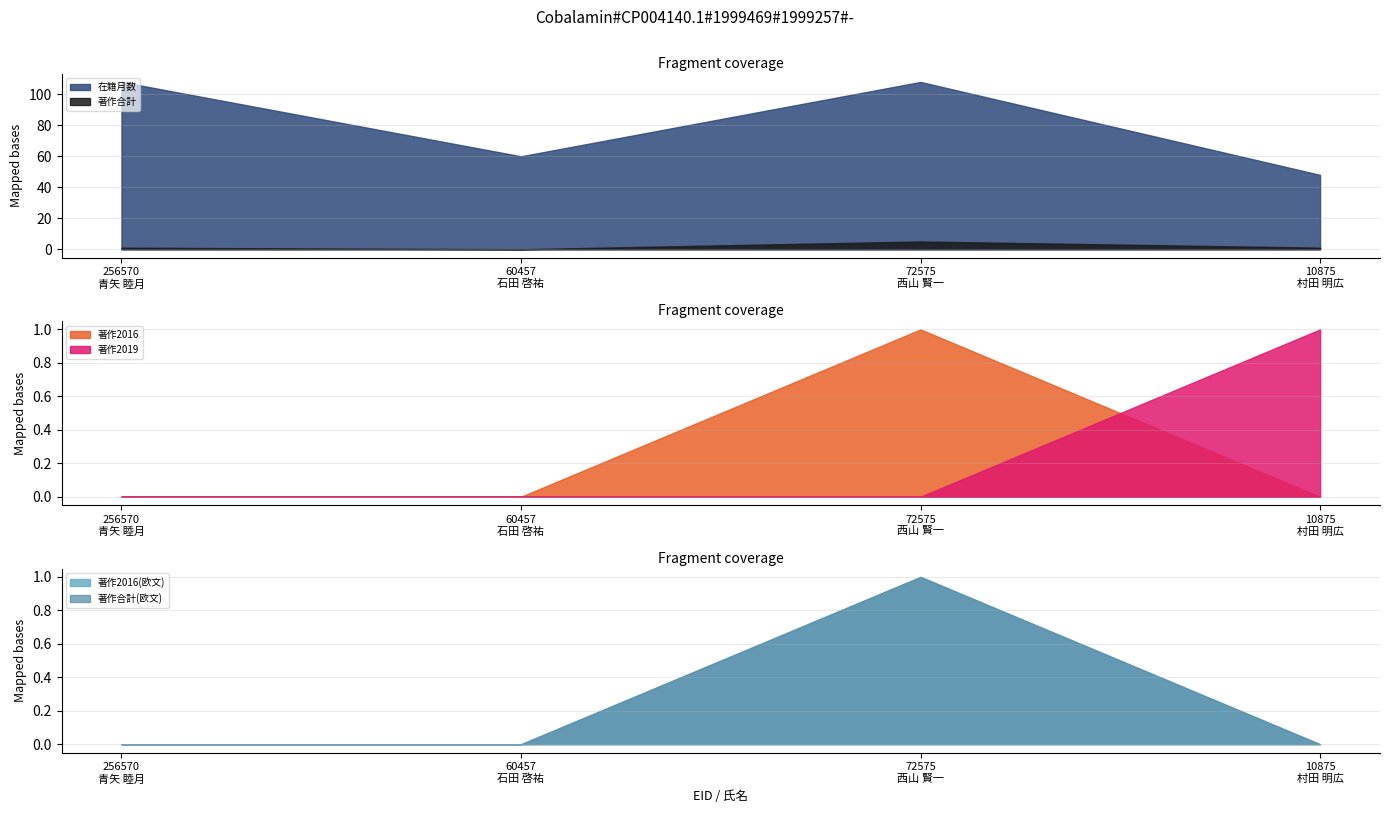

True or false: 在籍月数 and 著作2016(欧文) intersect in this chart.

False